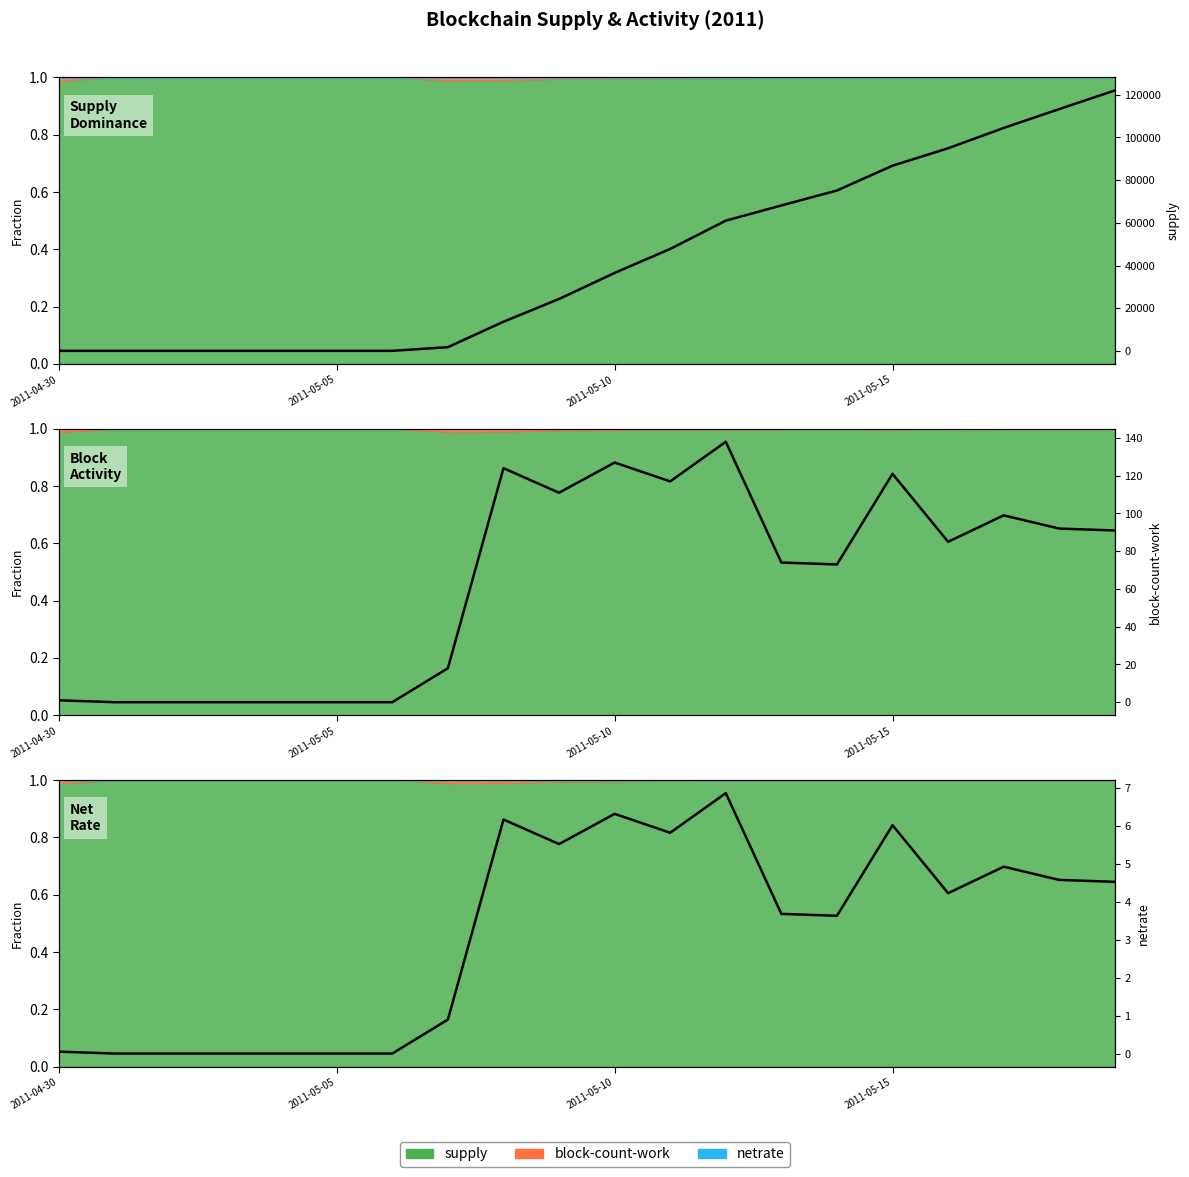

True or false: netrate has a value of 2.6 at 13.

False